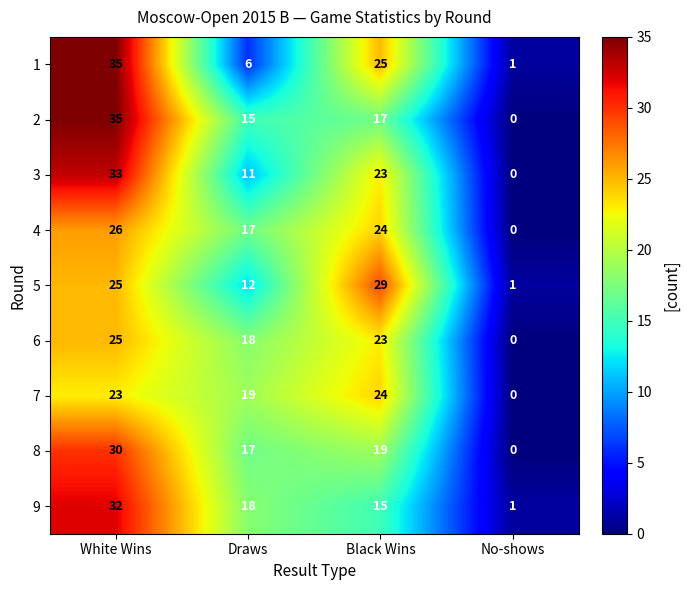

Rank the categories by 1 value from highest to lowest.

White Wins, Black Wins, Draws, No-shows